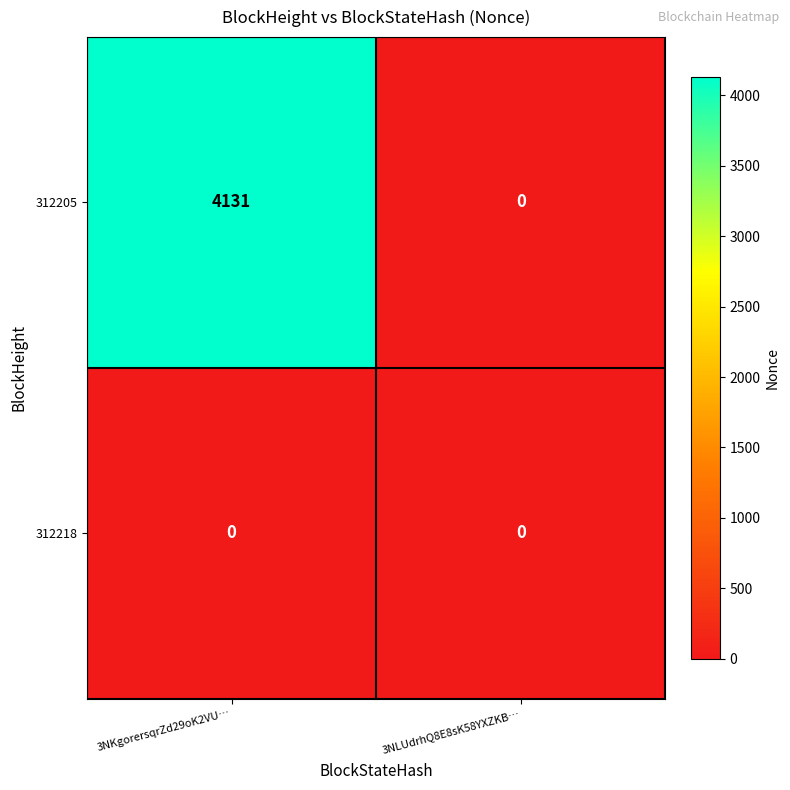

At which category is the sum across all series the highest?

3NKgorersqrZd29oK2VU…